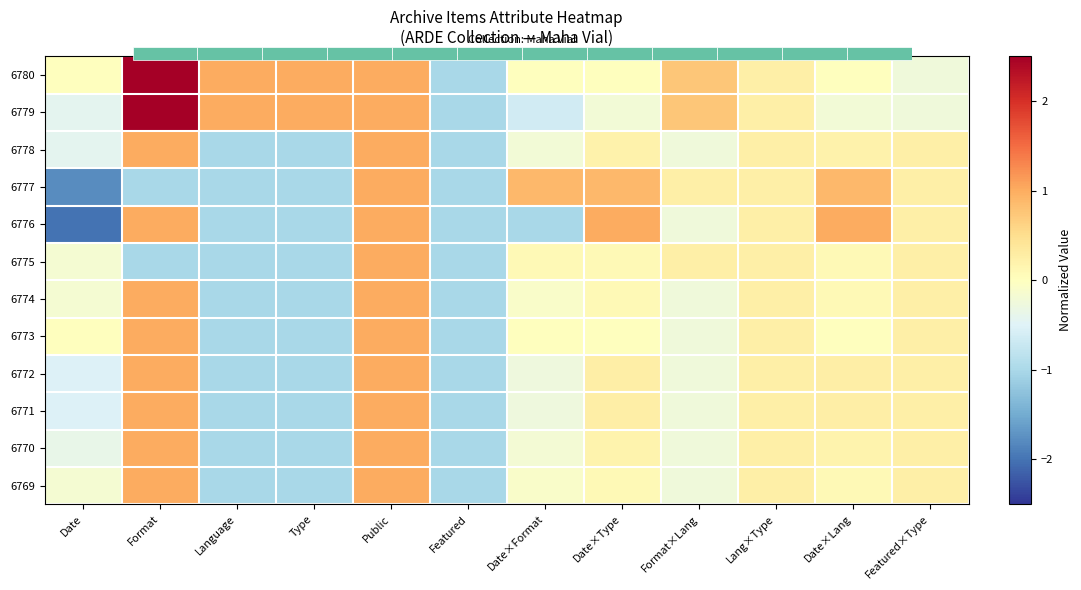

How many series are shown in this chart?

12